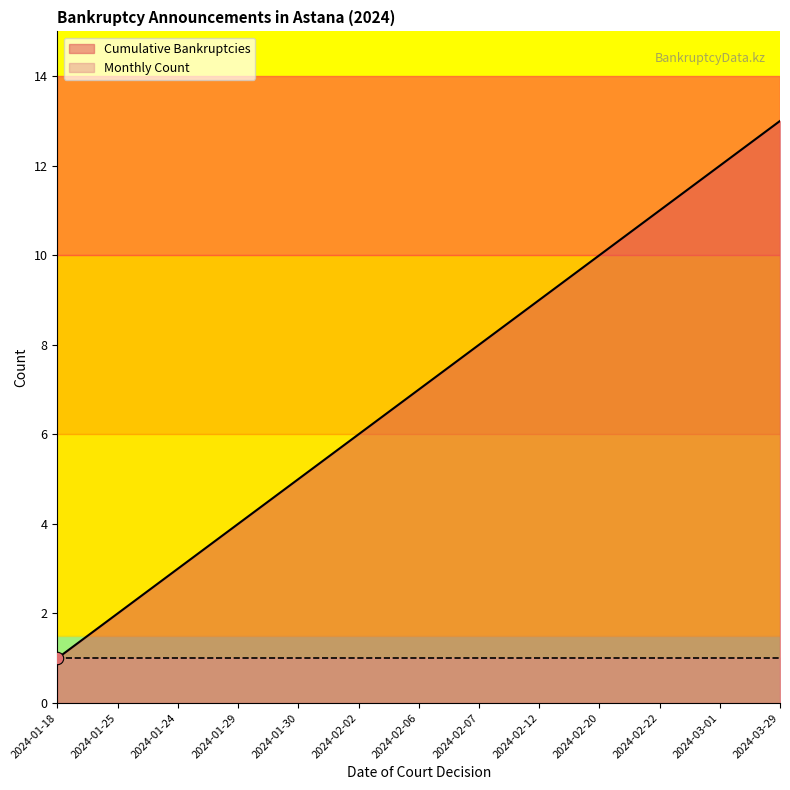

Between 2024-01-18 and 2024-02-12, which is larger?

2024-02-12